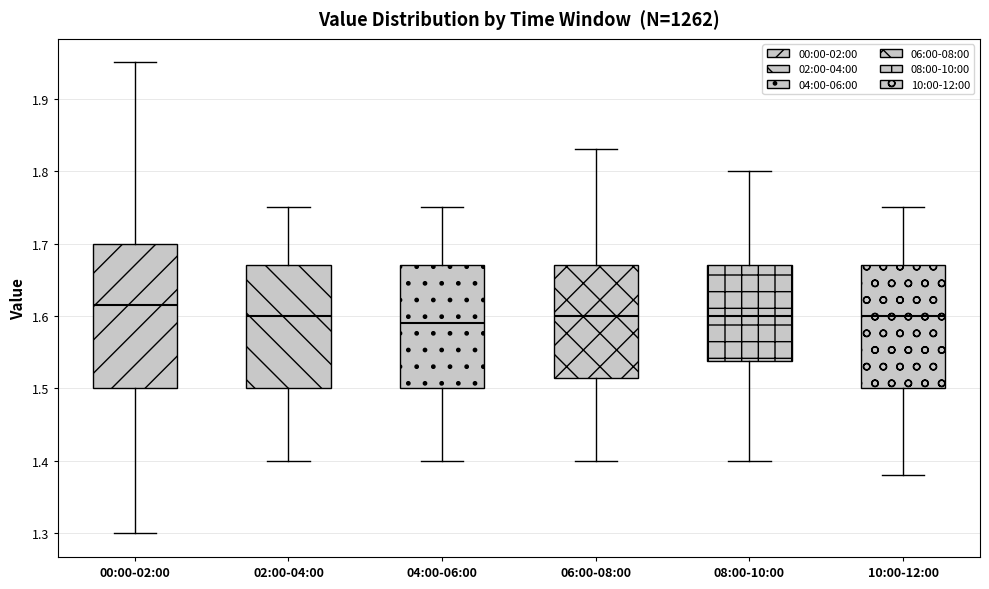

Reading left to right, read every box against the y-axis: the position of its median line, the range the box covers, and the ends of its whiskers. The values are not printed on the chart, so give them approximately, as read against the axis.

00:00-02:00: median 1.62, box 1.50 to 1.70, whiskers 1.30 to 1.95
02:00-04:00: median 1.60, box 1.50 to 1.67, whiskers 1.40 to 1.75
04:00-06:00: median 1.59, box 1.50 to 1.67, whiskers 1.40 to 1.75
06:00-08:00: median 1.60, box 1.52 to 1.67, whiskers 1.40 to 1.83
08:00-10:00: median 1.60, box 1.54 to 1.67, whiskers 1.40 to 1.80
10:00-12:00: median 1.60, box 1.50 to 1.67, whiskers 1.38 to 1.75